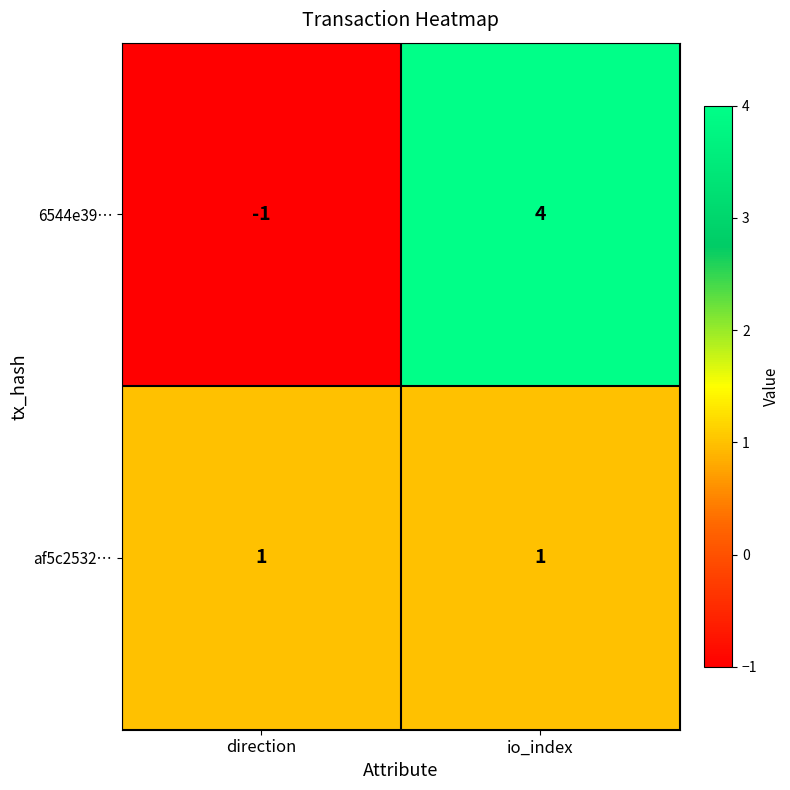

The value of 6544e39… at io_index is 4. True or false?

True